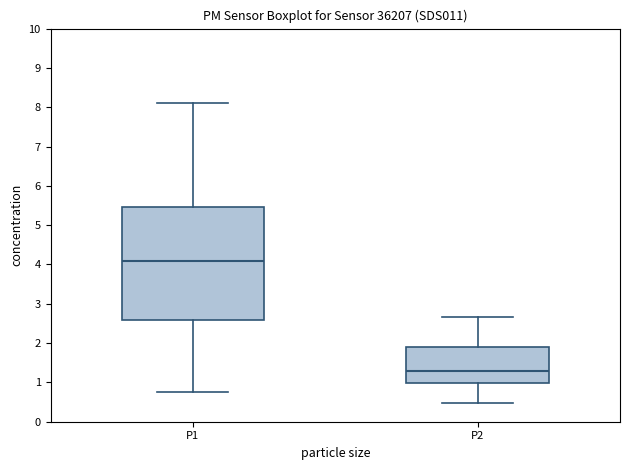

Where does the upper whisker of the box for P2 end on the y-axis? The values are not printed on the chart, so give them approximately, as read against the axis.

2.7